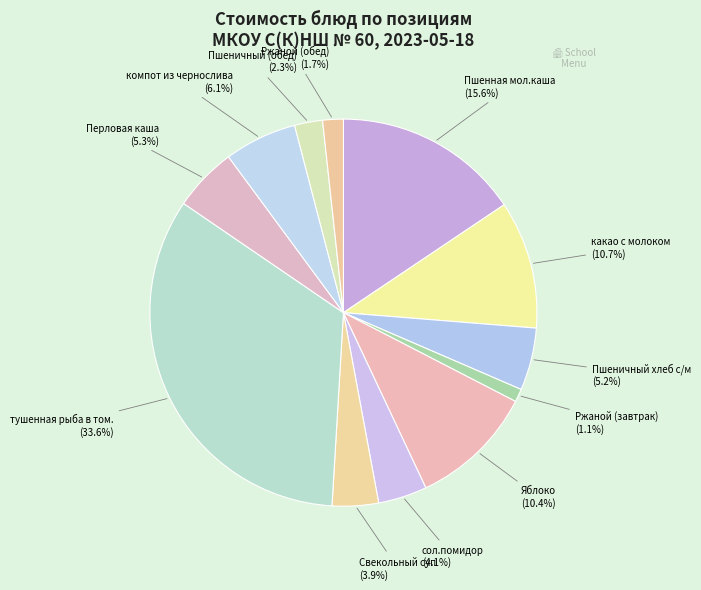

Count the number of slices in the pie.

12